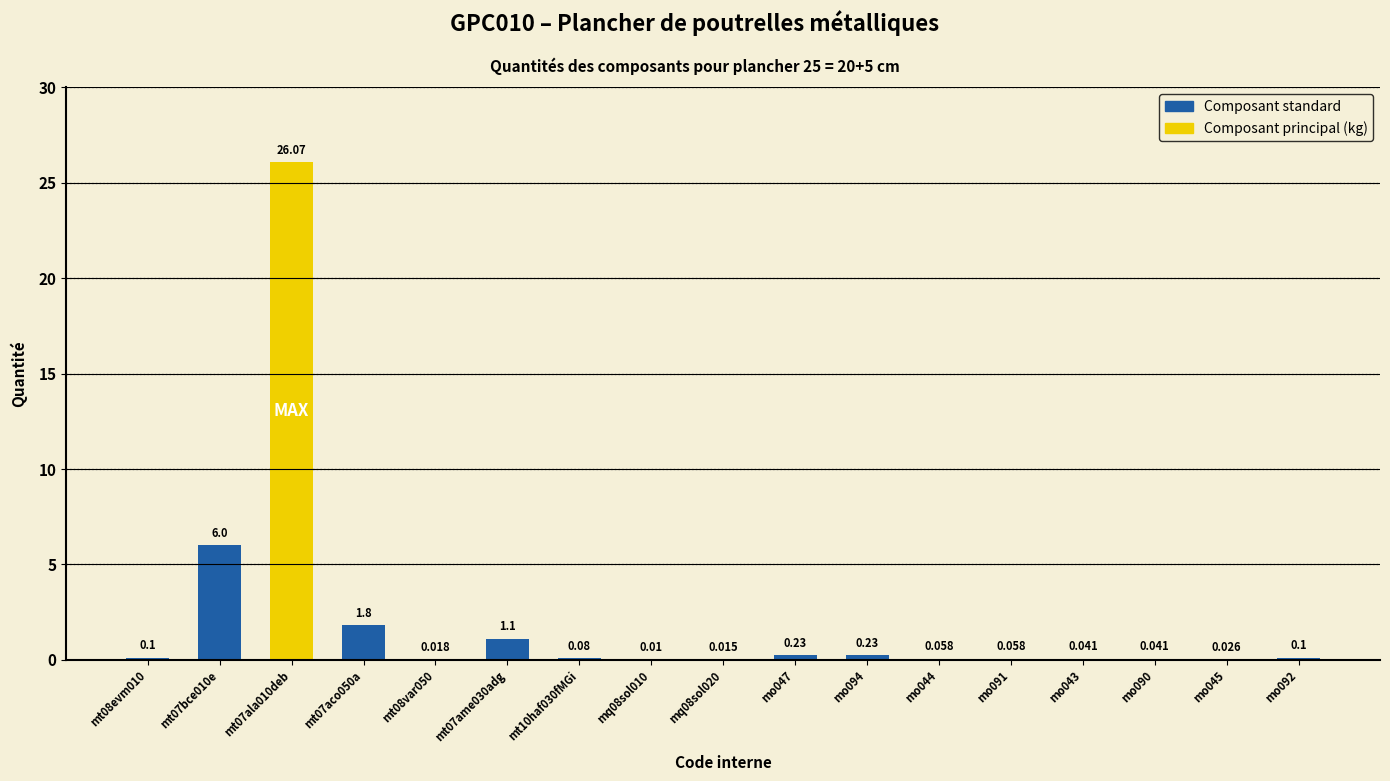

List the labels in order of value, largest first.

mt07ala010deb, mt07bce010e, mt07aco050a, mt07ame030adg, mo047, mo094, mt08evm010, mo092, mt10haf030fMGi, mo044, mo091, mo043, mo090, mo045, mt08var050, mq08sol020, mq08sol010